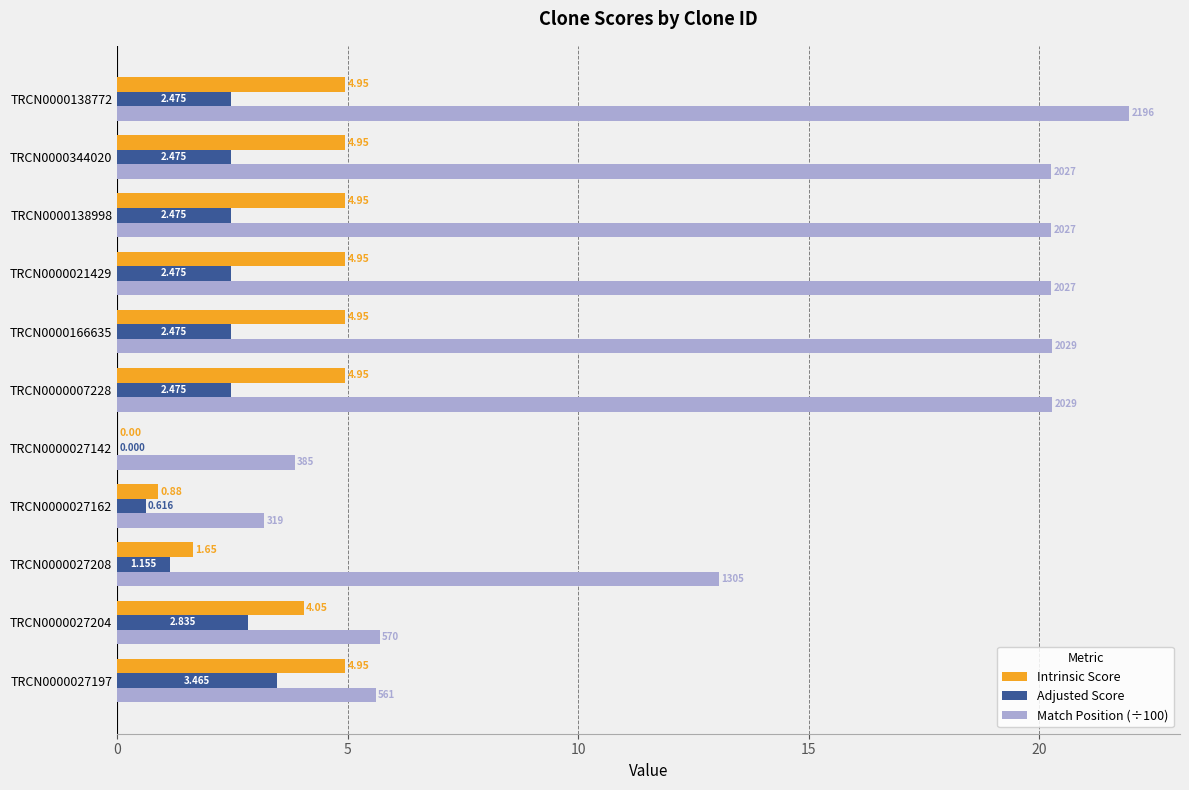

Is the value of Adjusted Score at TRCN0000138998 greater than the value of Intrinsic Score at TRCN0000027162?

Yes